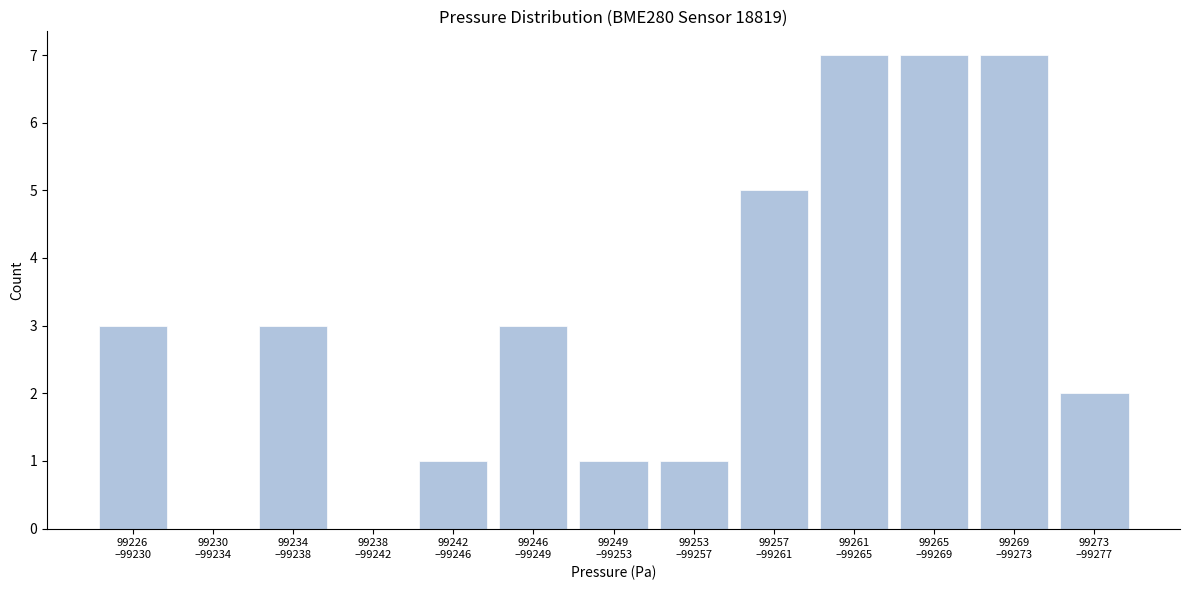

What is the sum of all values?

40